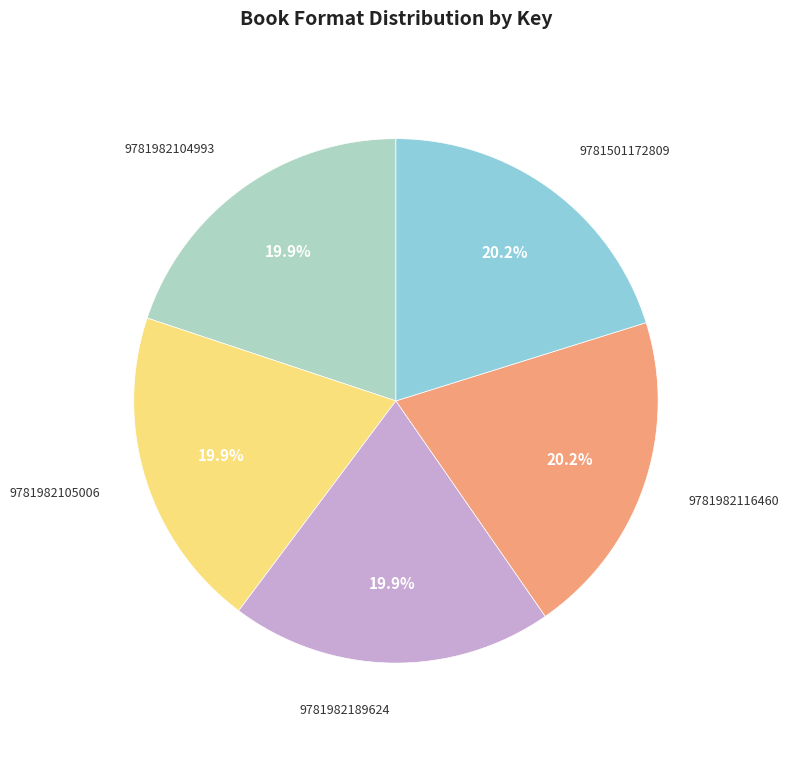

To the nearest percent, what is the average slice percentage?

20%